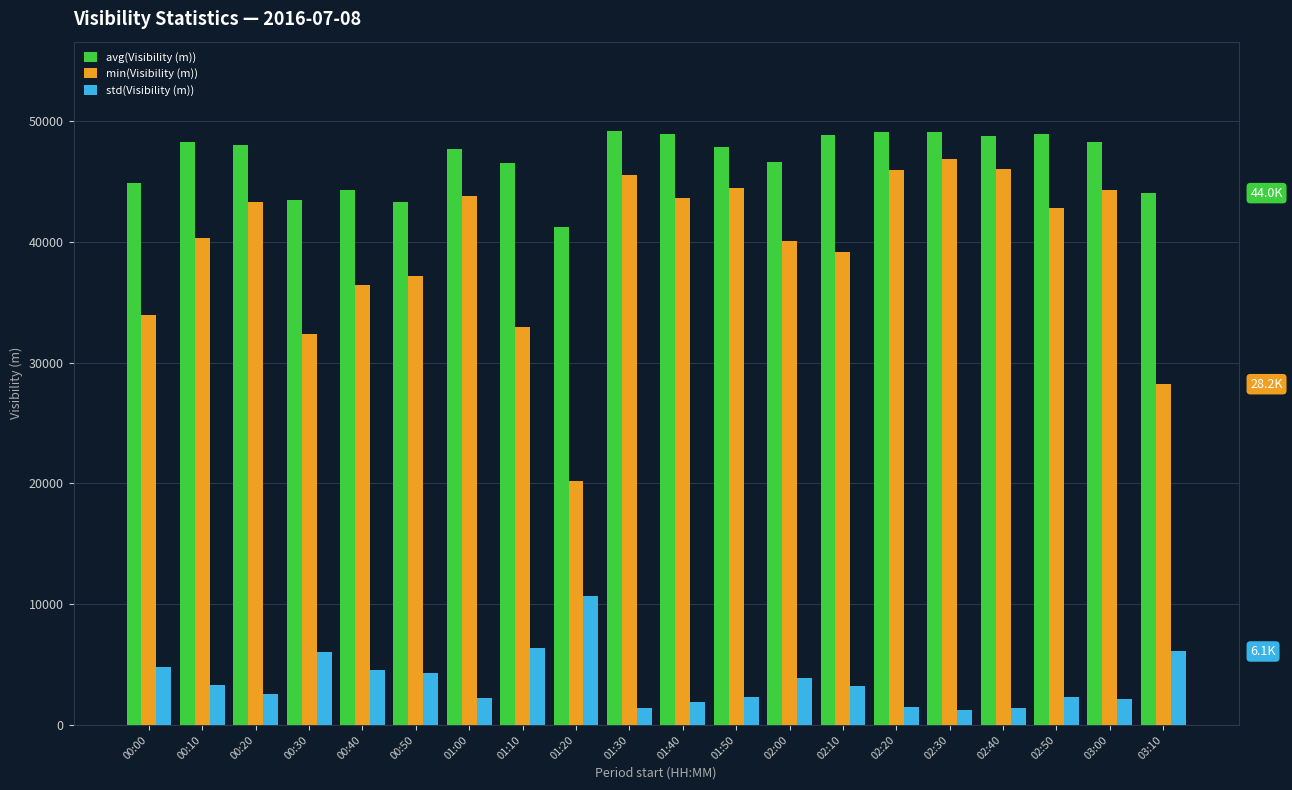

What is the value of the avg(Visibility (m)) bar at the 6th from the left?

43328